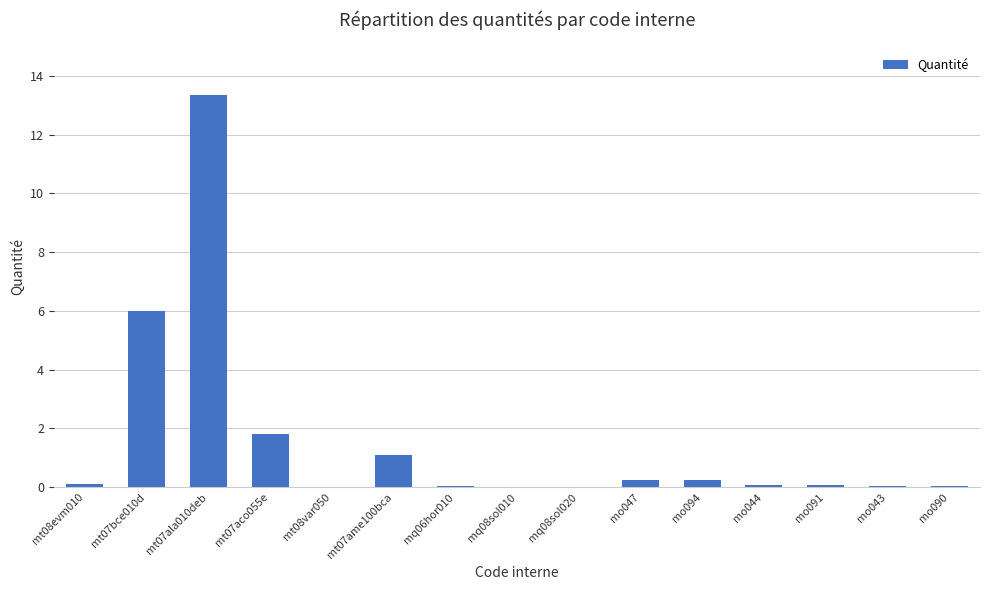

True or false: the data shows 0.1 at mo043.

True